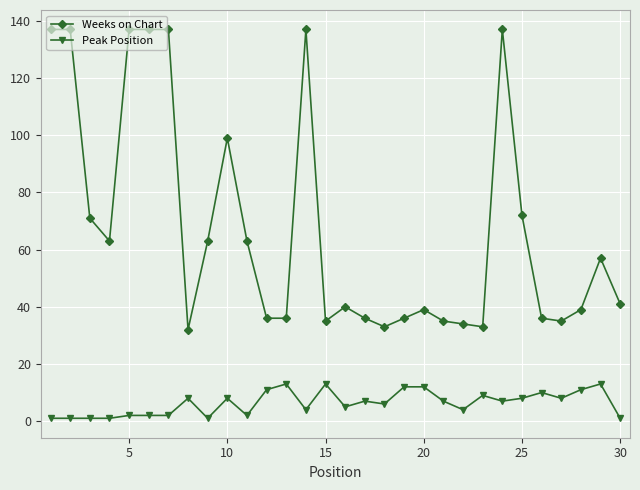

True or false: Weeks on Chart and Peak Position intersect in this chart.

False